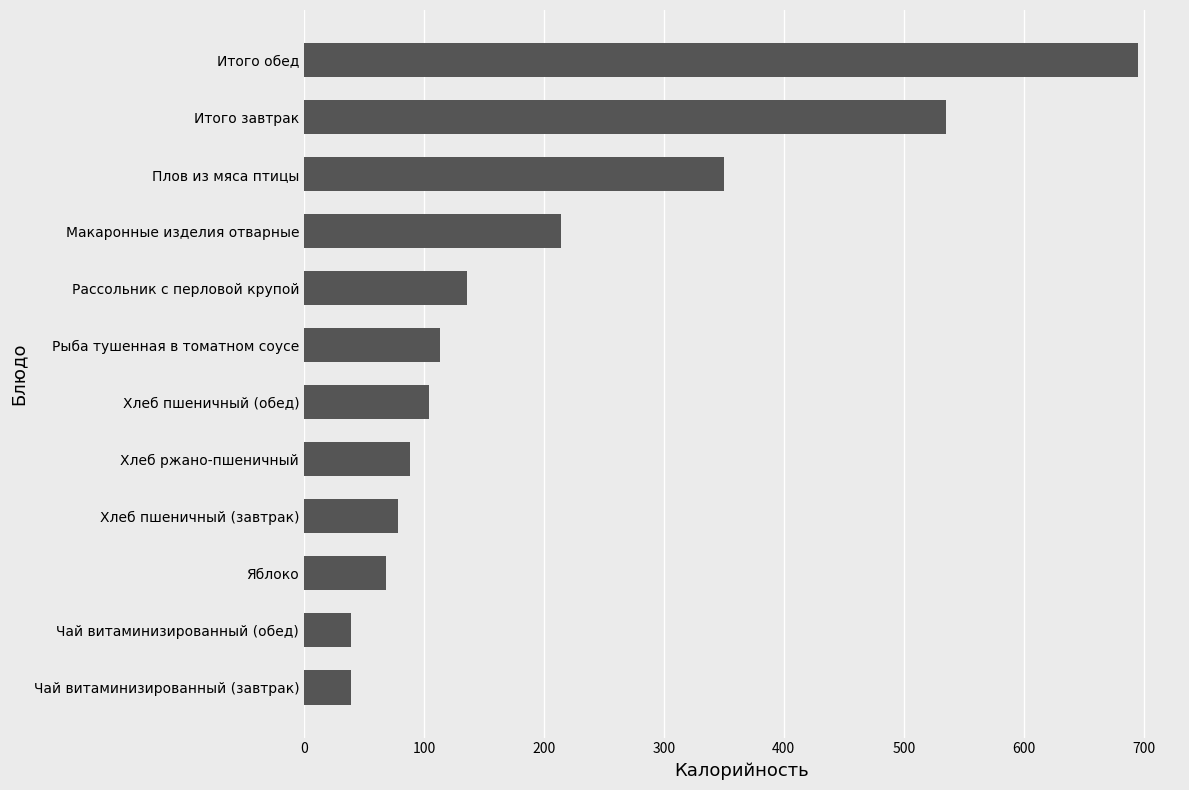

What is the average value?

205.2